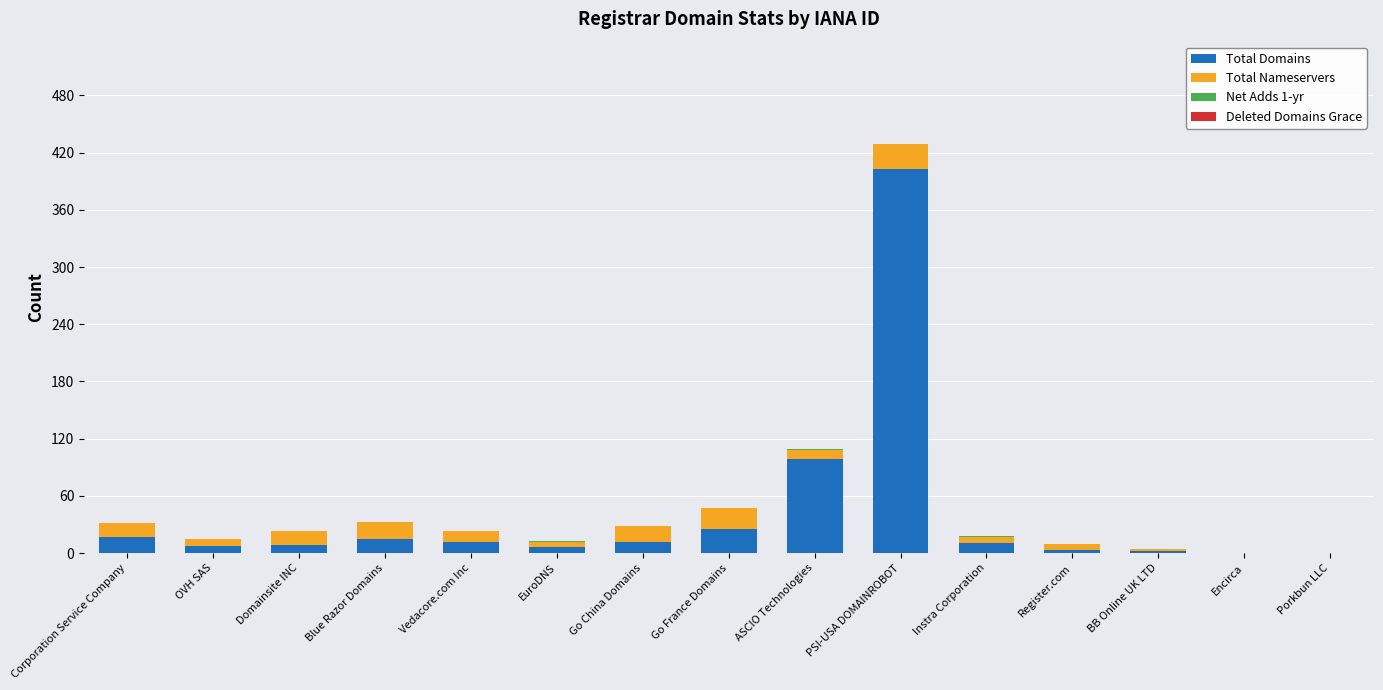

At which label is Total Domains closest to 201?

ASCIO Technologies